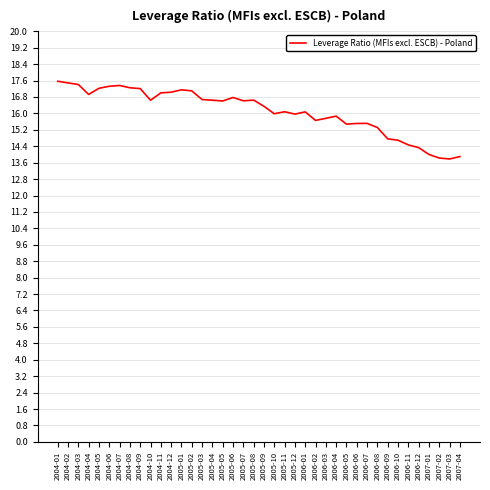

The chart shows a value of 8.5 at 2006-05. True or false?

False